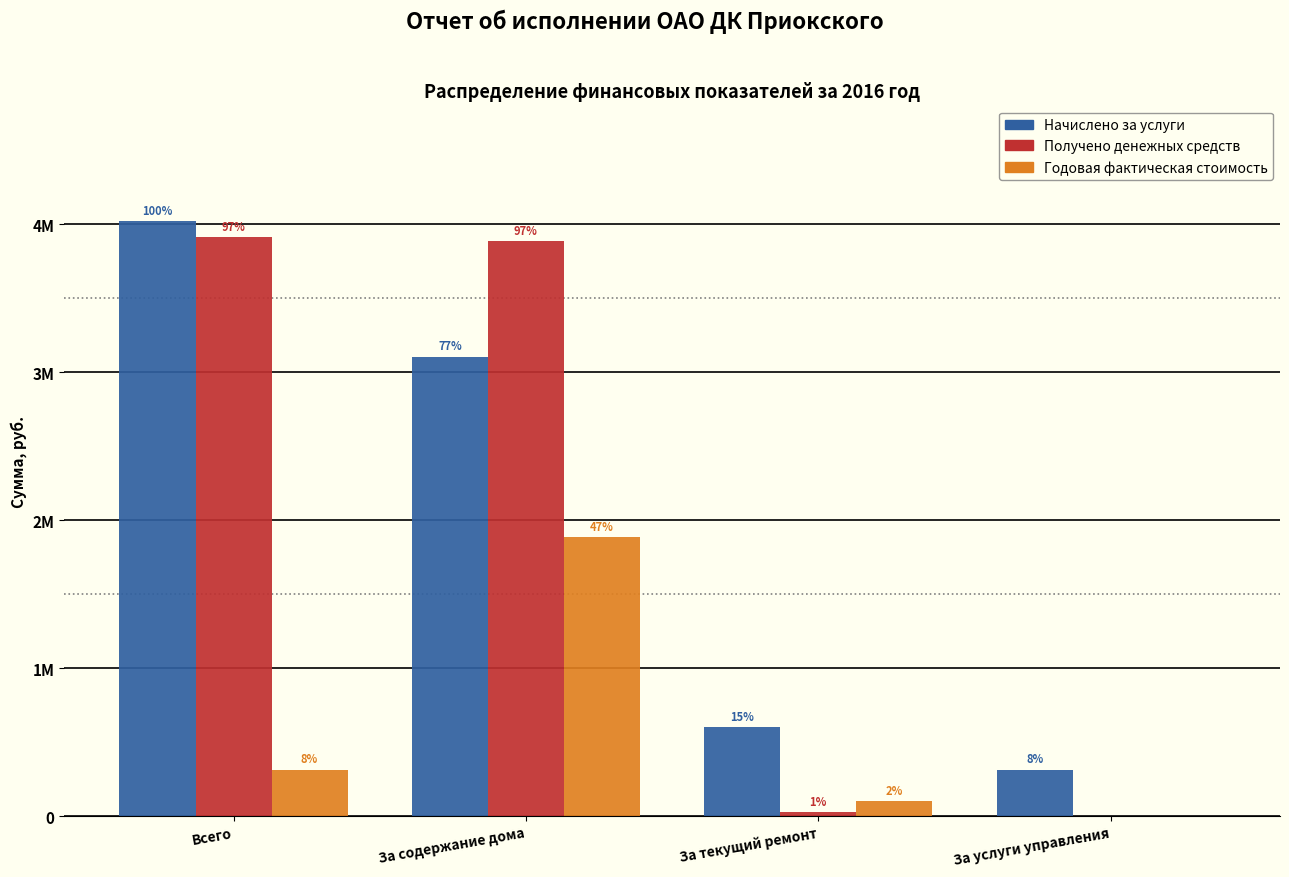

What are all the series names shown in the legend?

Начислено за услуги, Получено денежных средств, Годовая фактическая стоимость